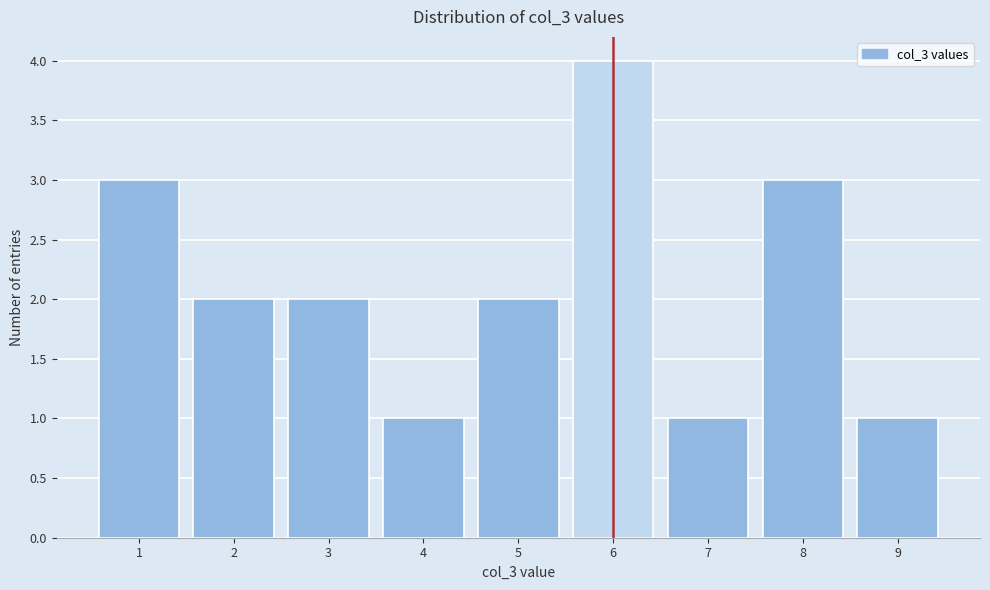

Reading left to right, what are all the values shown in this chart?

1=3	2=2	3=2	4=1	5=2	6=4	7=1	8=3	9=1